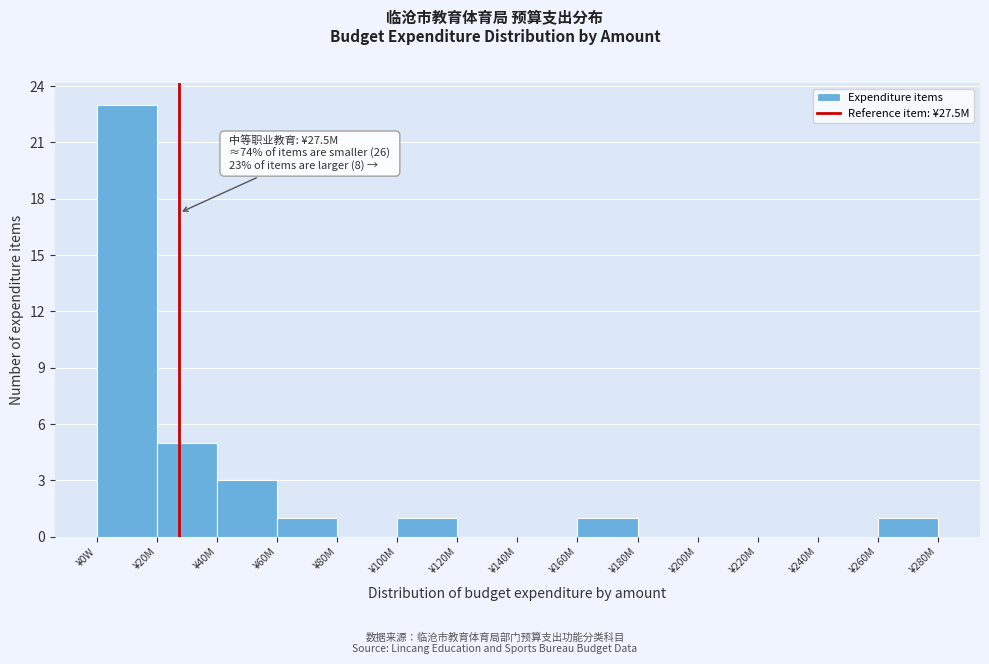

Reading left to right, transcribe all the data shown in this chart.

¥0W=23	¥20M=5	¥40M=3	¥60M=1	¥80M=0	¥100M=1	¥120M=0	¥140M=0	¥160M=1	¥180M=0	¥200M=0	¥220M=0	¥240M=0	¥260M=1